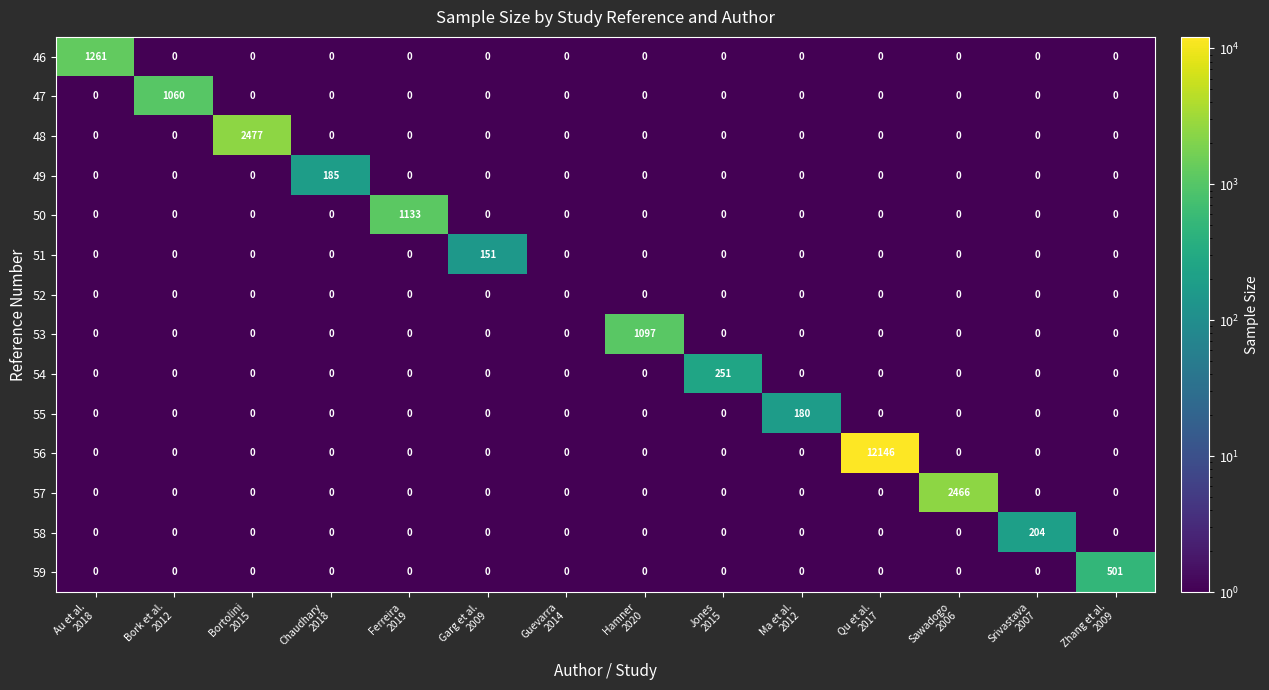

Which series has the largest total across all categories?

56